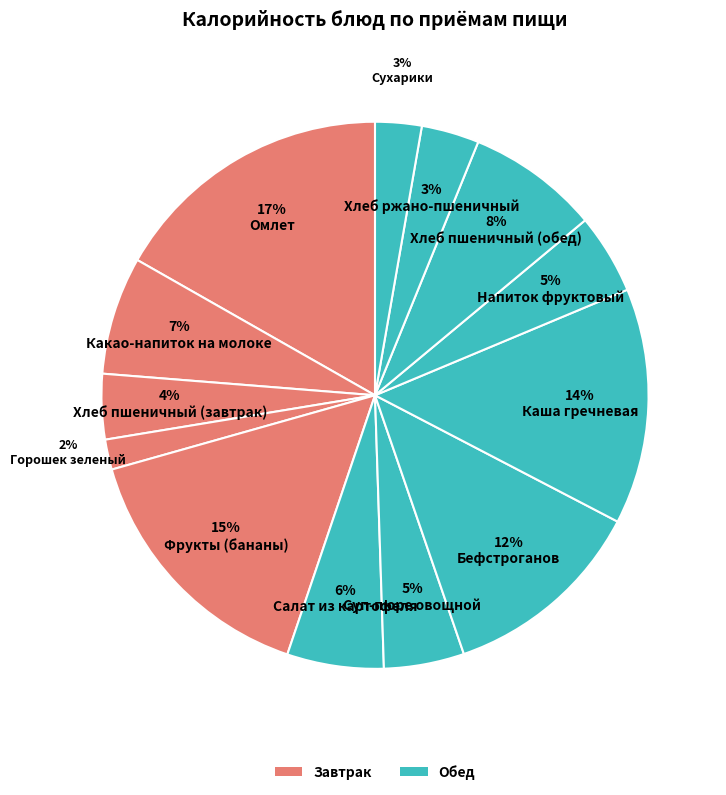

Count the number of slices in the pie.

13